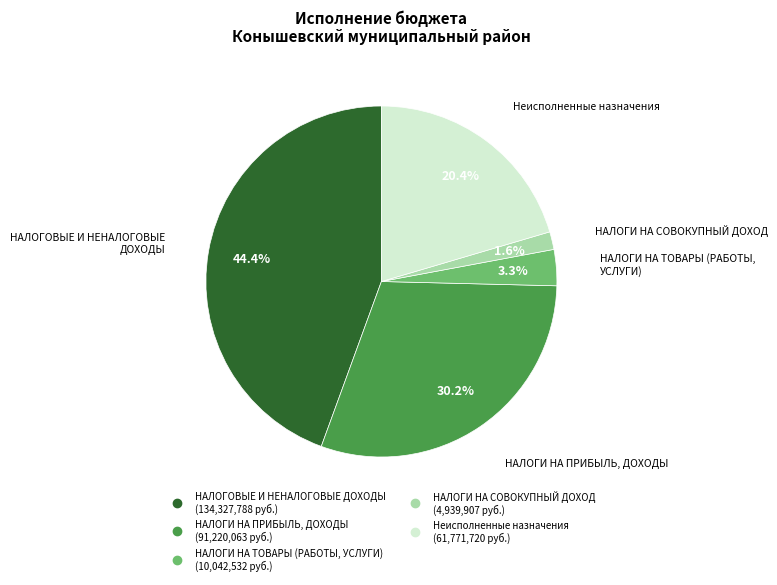

What is the ratio of the value at НАЛОГИ НА ПРИБЫЛЬ, ДОХОДЫ to the value at Неисполненные назначения?

1.5